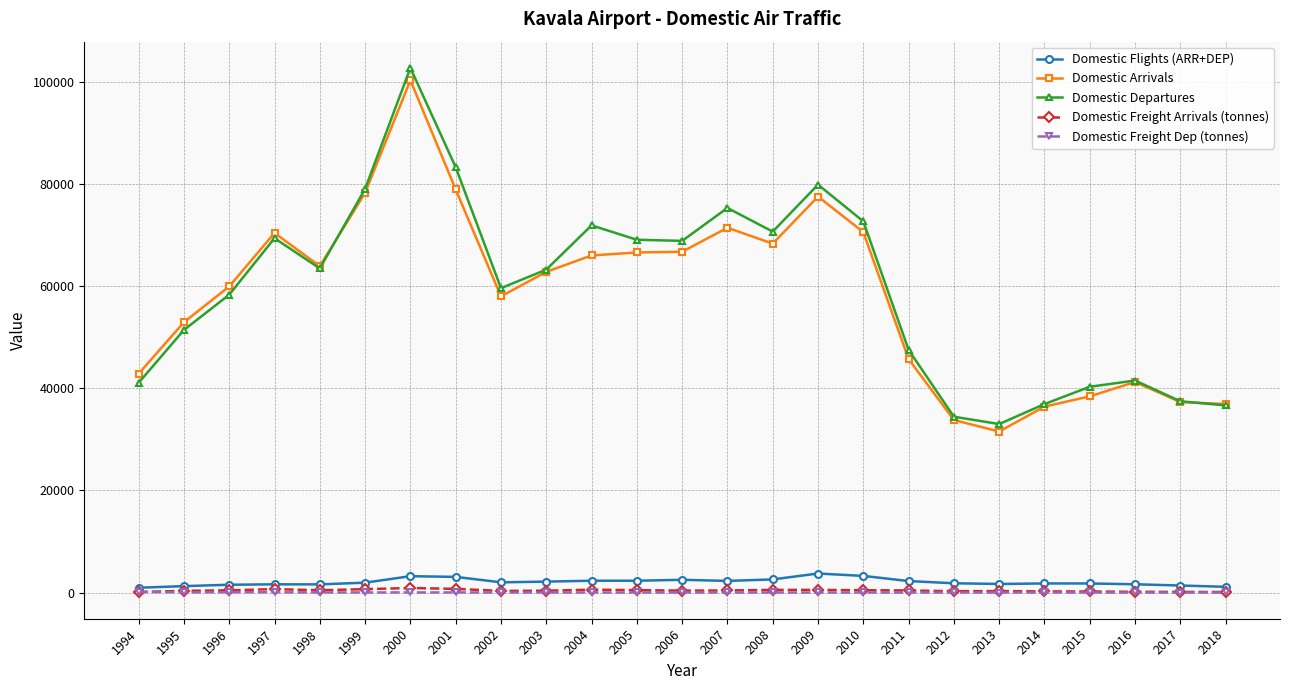

What are all the series names shown in the legend?

Domestic Flights (ARR+DEP), Domestic Arrivals, Domestic Departures, Domestic Freight Arrivals (tonnes), Domestic Freight Dep (tonnes)